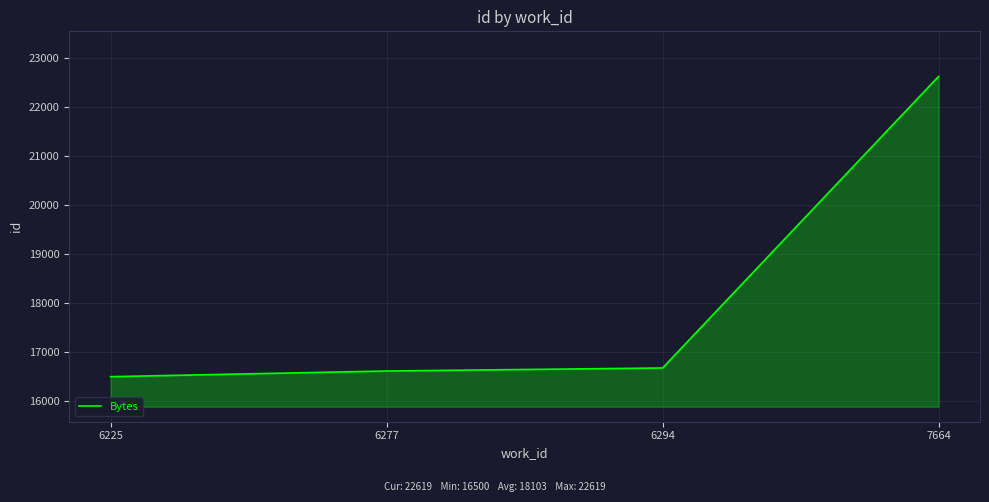

True or false: there are more than 1 points higher than both neighbors.

False